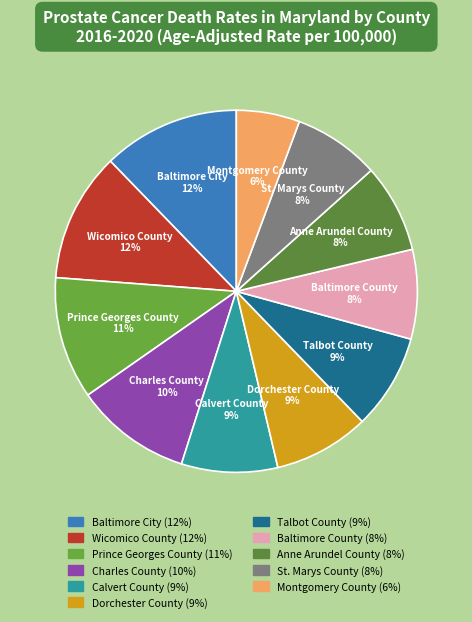

To the nearest percent, what portion does St. Marys County represent?

8%